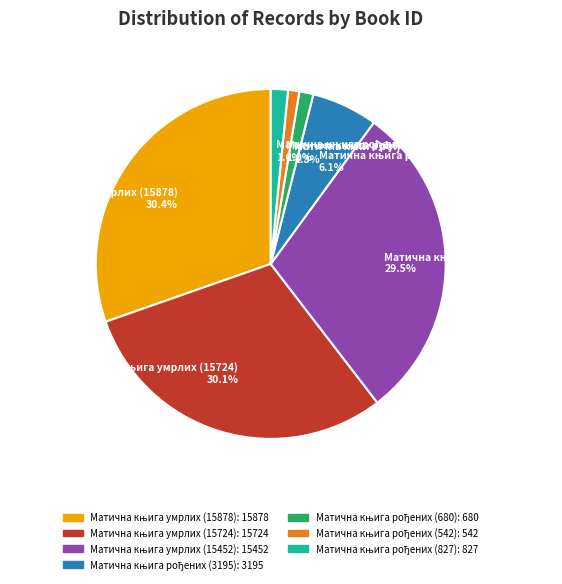

Is there any slice that represents more than half of the pie?

No